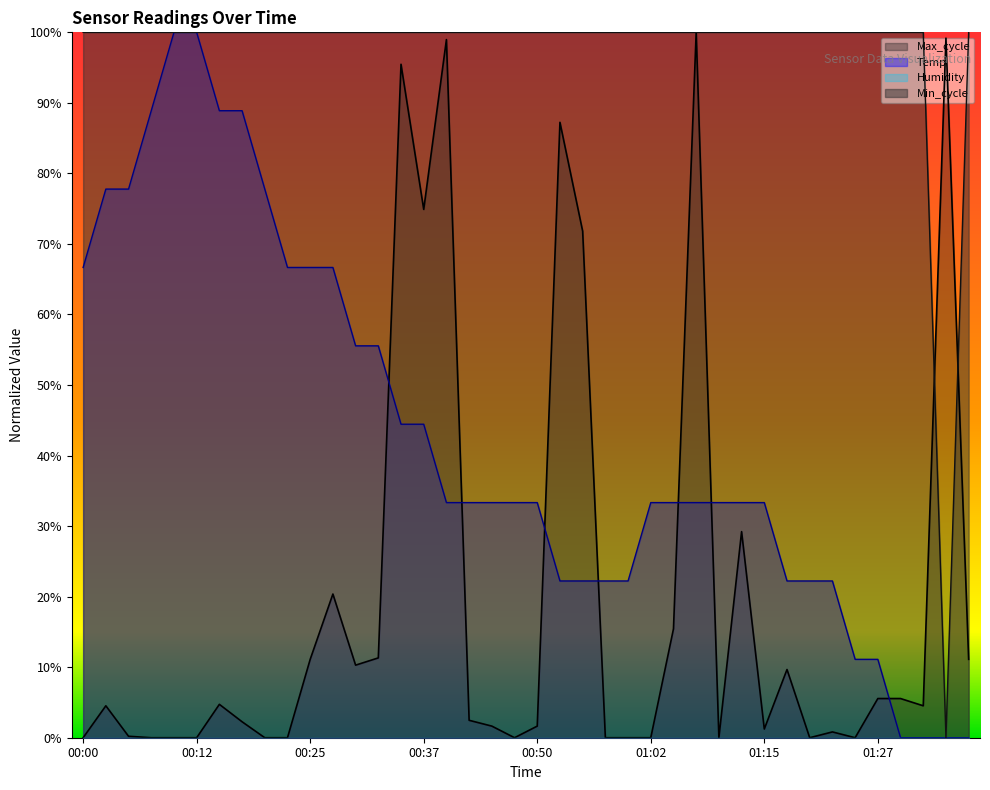

At which label does Temp reach its peak?

00:10